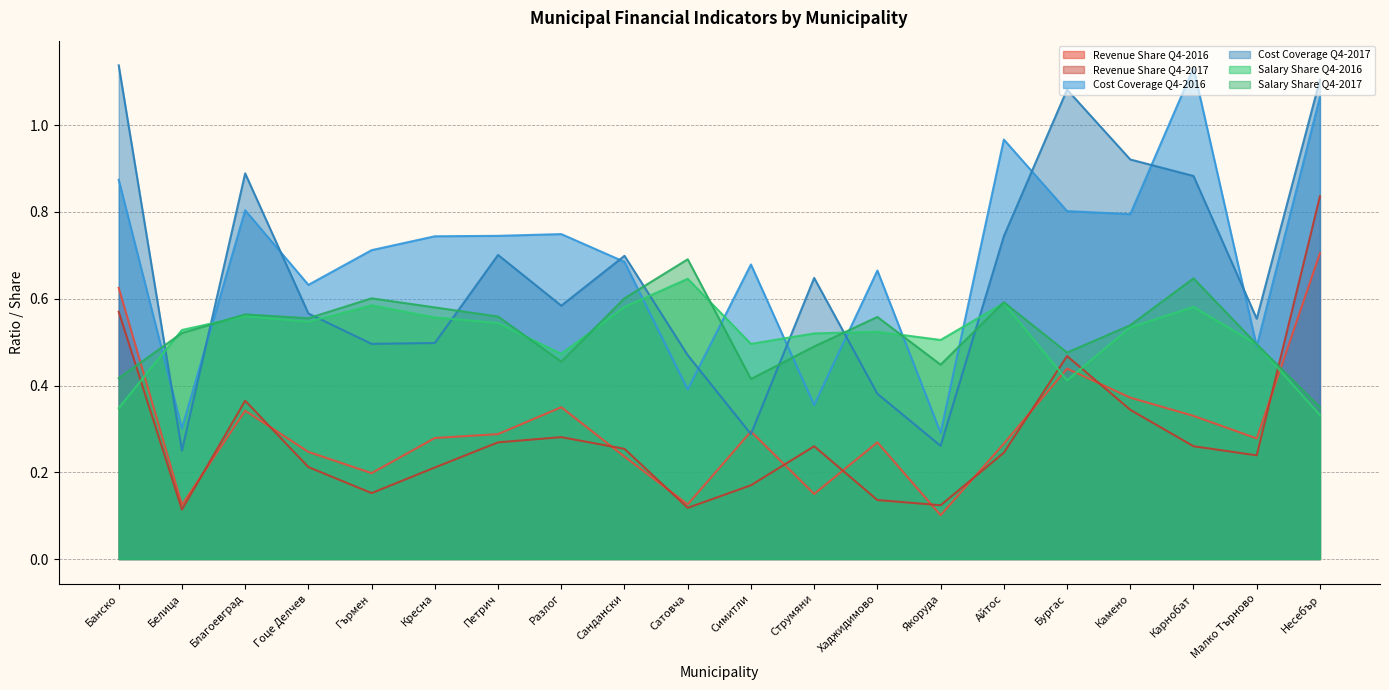

Which series has the widest spread of values?

Cost Coverage Q4-2017